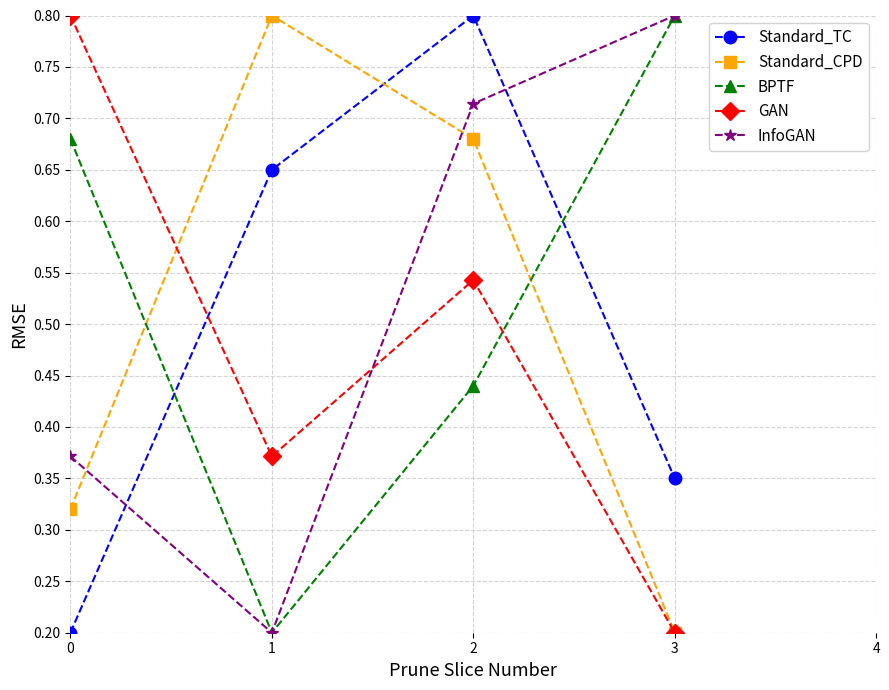

Where is BPTF nearest to the value 0?

1